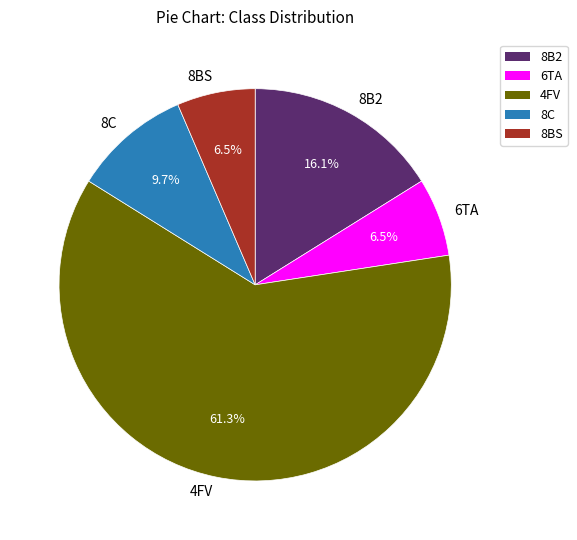

Which slice represents more than half of the pie?

4FV